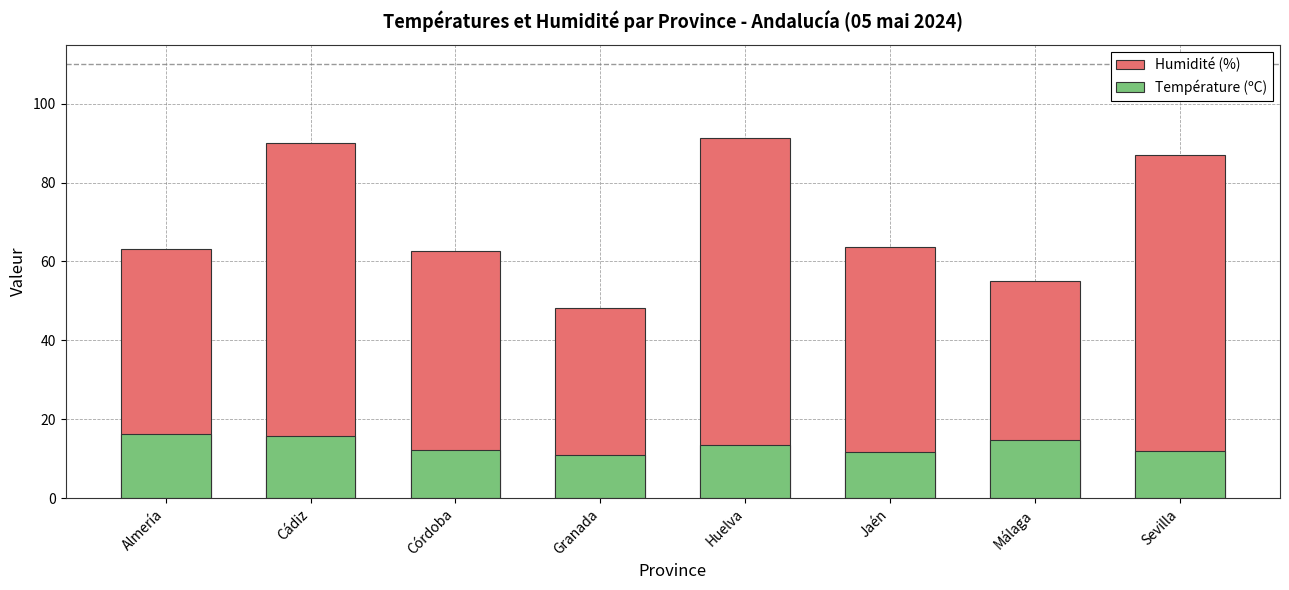

At which label is Humidité (%) closest to 69?

Jaén